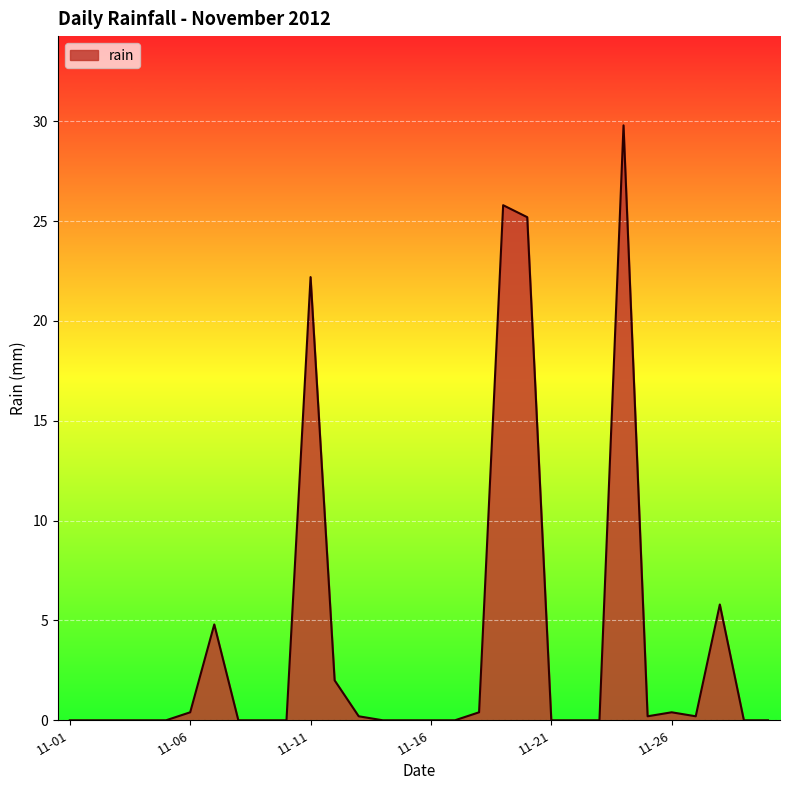

What is the maximum value shown in the chart?

29.8